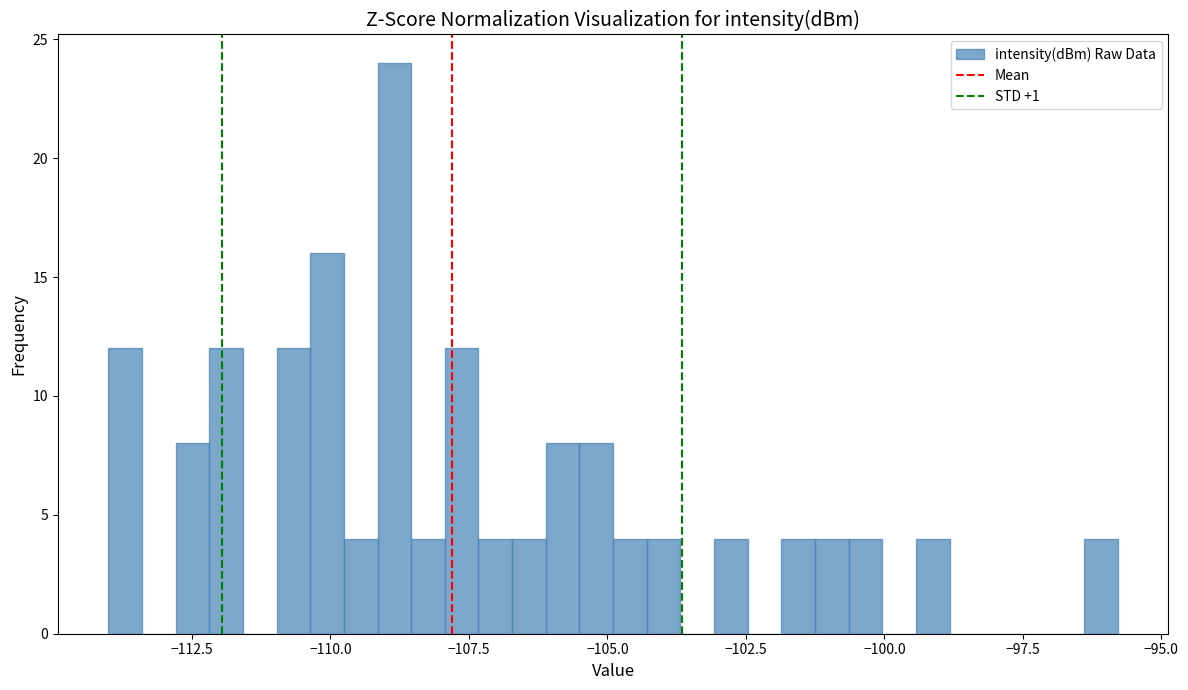

Around what value on the x-axis is the tallest bar? Give the approximate position of its centre, as read against the axis.

-109.0